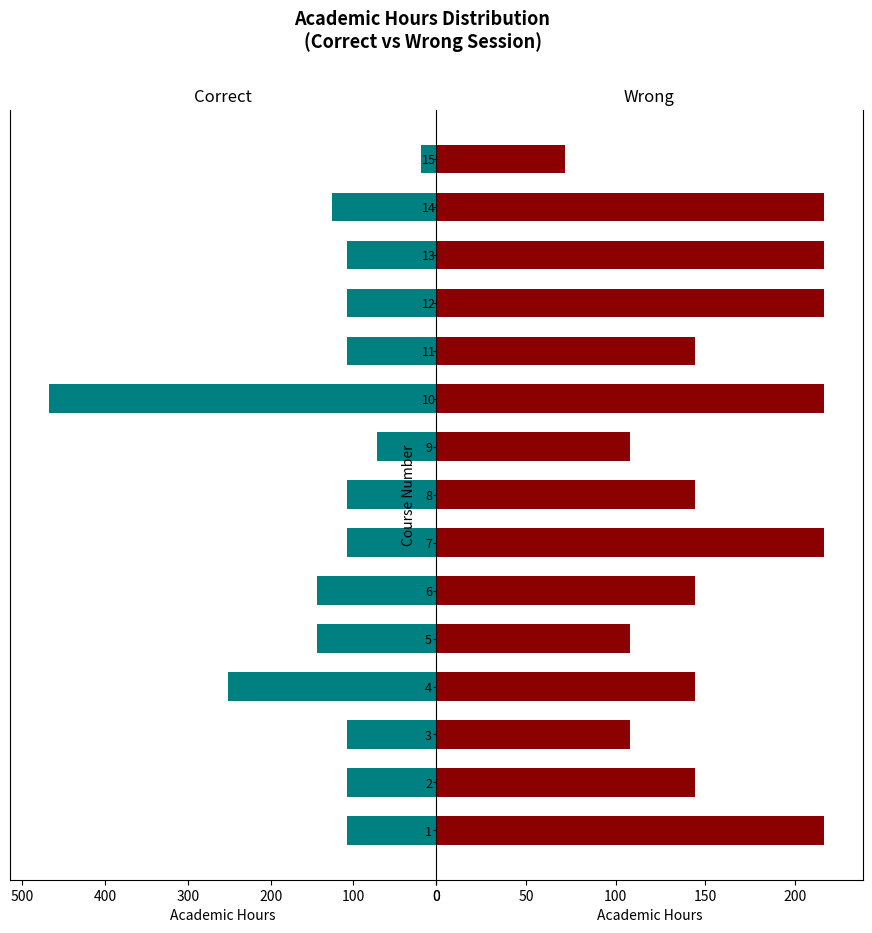

What are all the series names shown in the legend?

Correct, Wrong